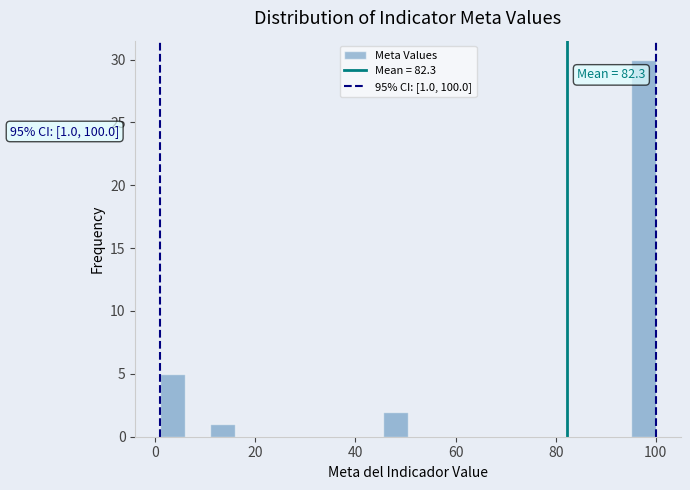

Around what value on the x-axis is the tallest bar? Give the approximate position of its centre, as read against the axis.

98